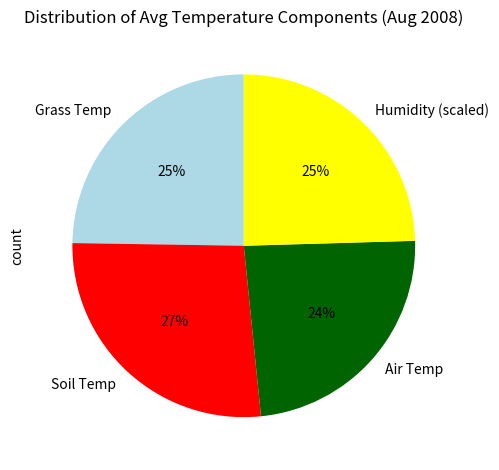

Combined, do Grass Temp and Soil Temp account for over 50%?

Yes